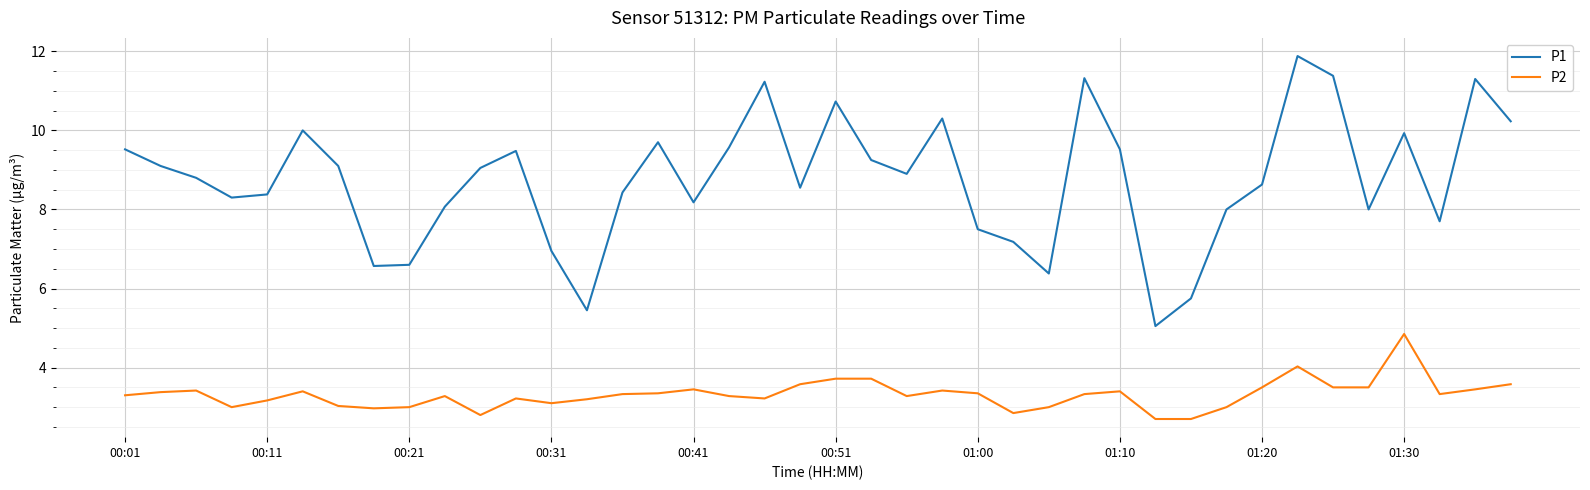

Which series has the largest total across all categories?

P1